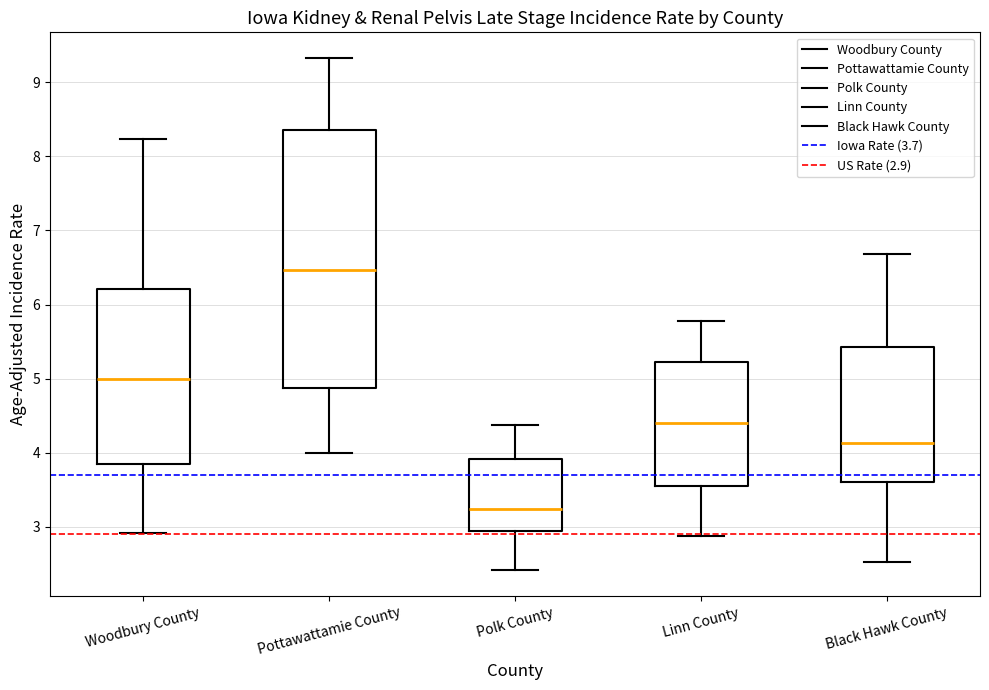

Where is the upper edge of the box for Polk County on the y-axis? The values are not printed on the chart, so give them approximately, as read against the axis.

3.9